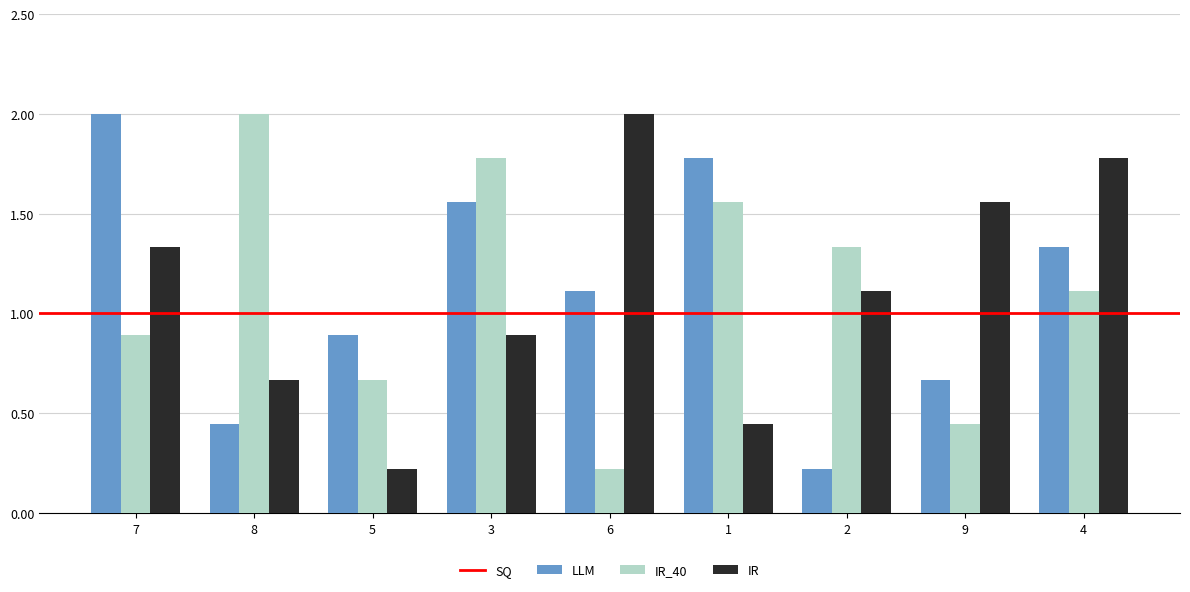

What is the average value of the IR_40 series?

1.1